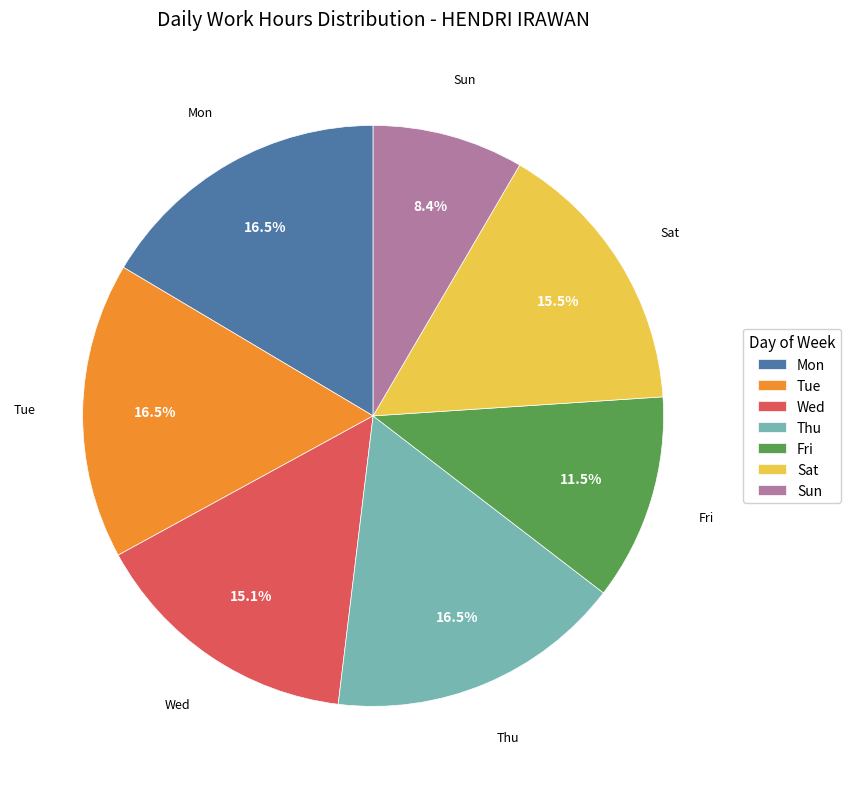

What is the smallest slice in the pie chart?

Sun